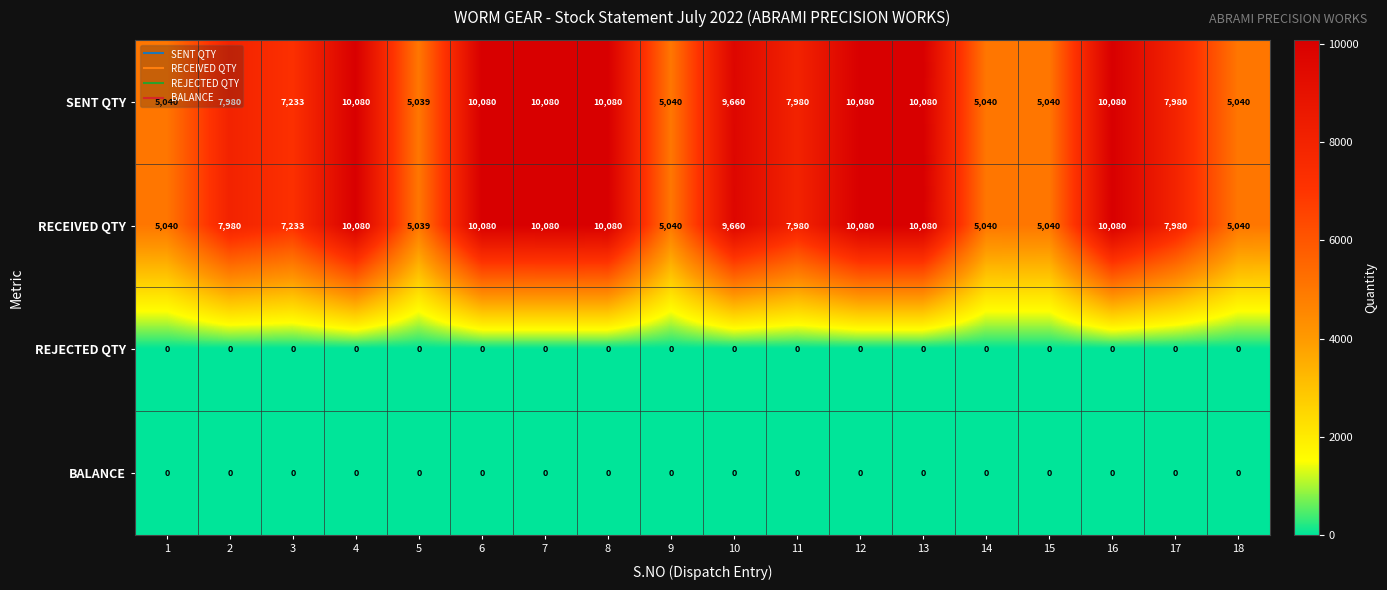

What is the sum of all SENT QTY values?

141632